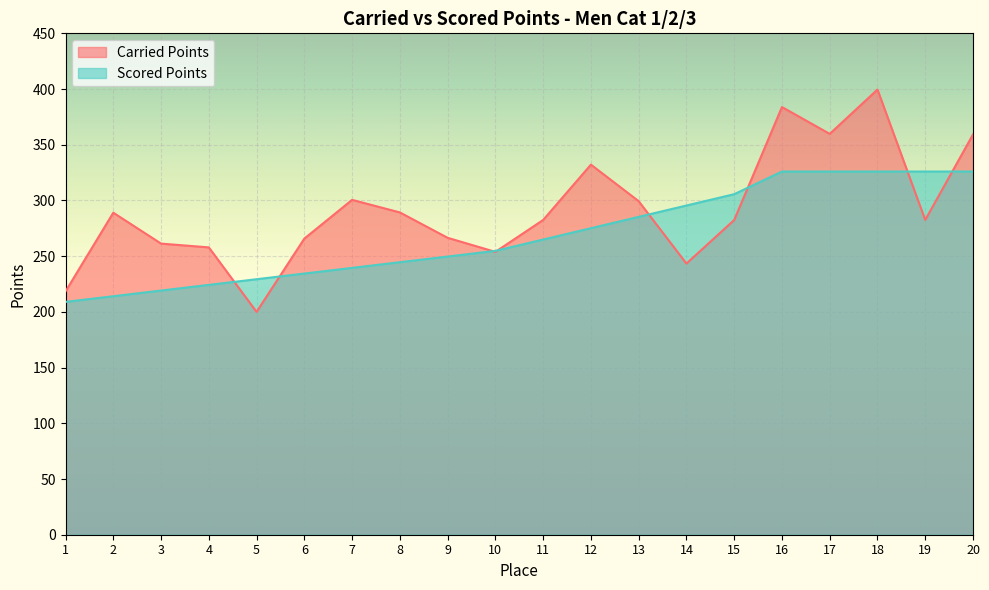

Rank the series by their average value, from highest to lowest.

Carried Points, Scored Points